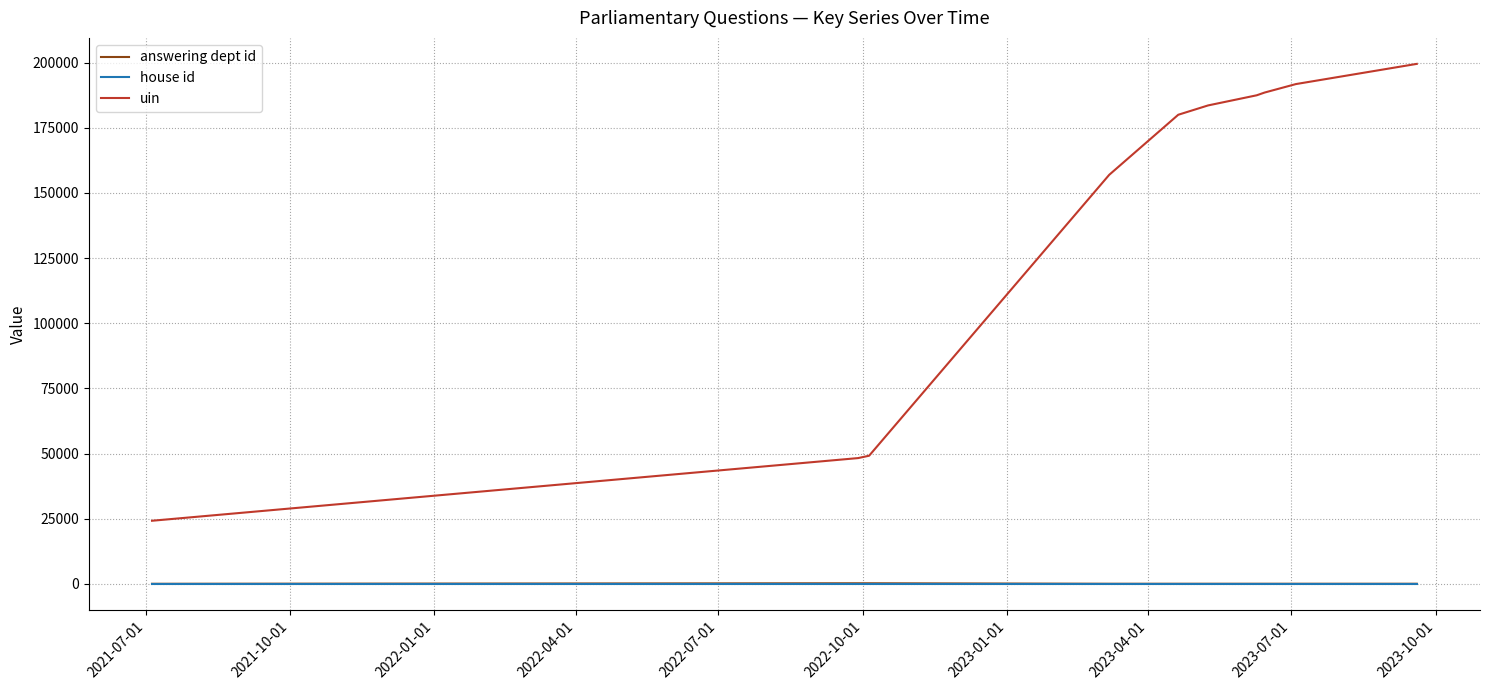

Which series has the largest total across all categories?

uin